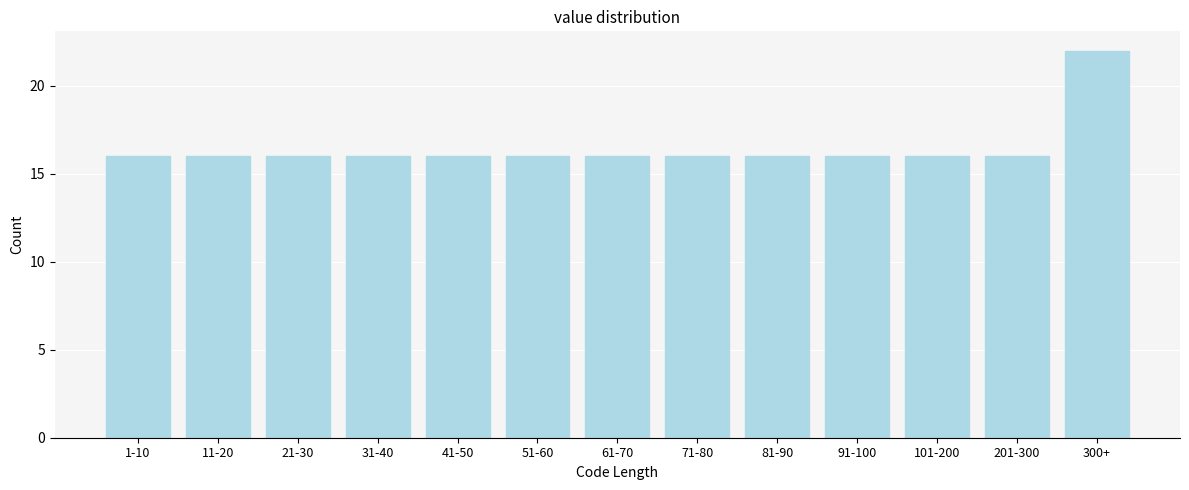

Reading right to left, transcribe all the data shown in this chart.

22	16	16	16	16	16	16	16	16	16	16	16	16